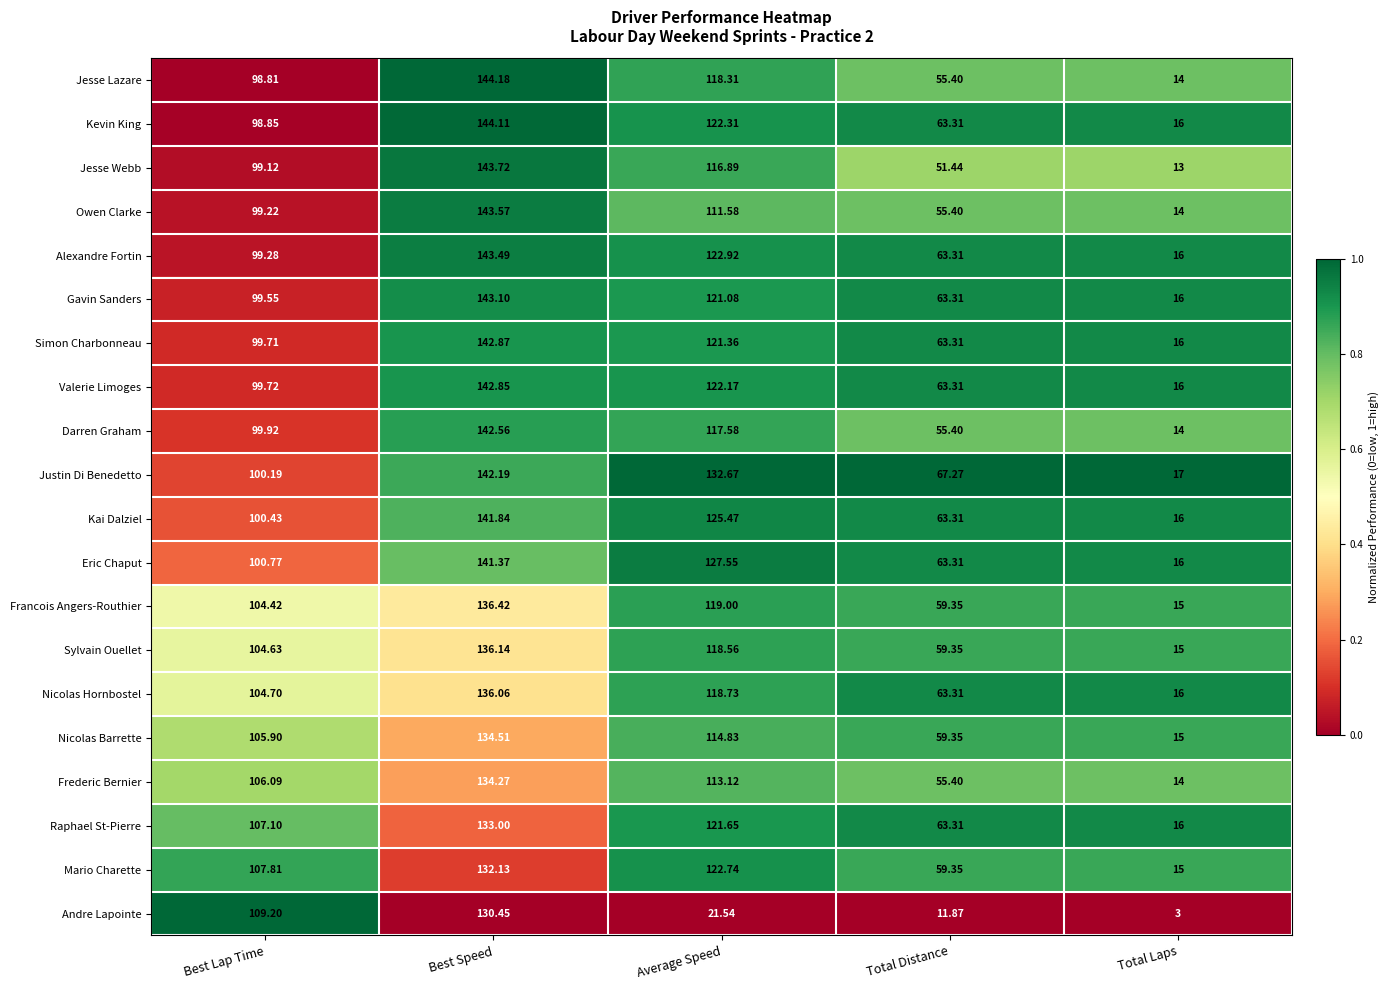

At which category does the chart reach its peak across all series?

Best Speed